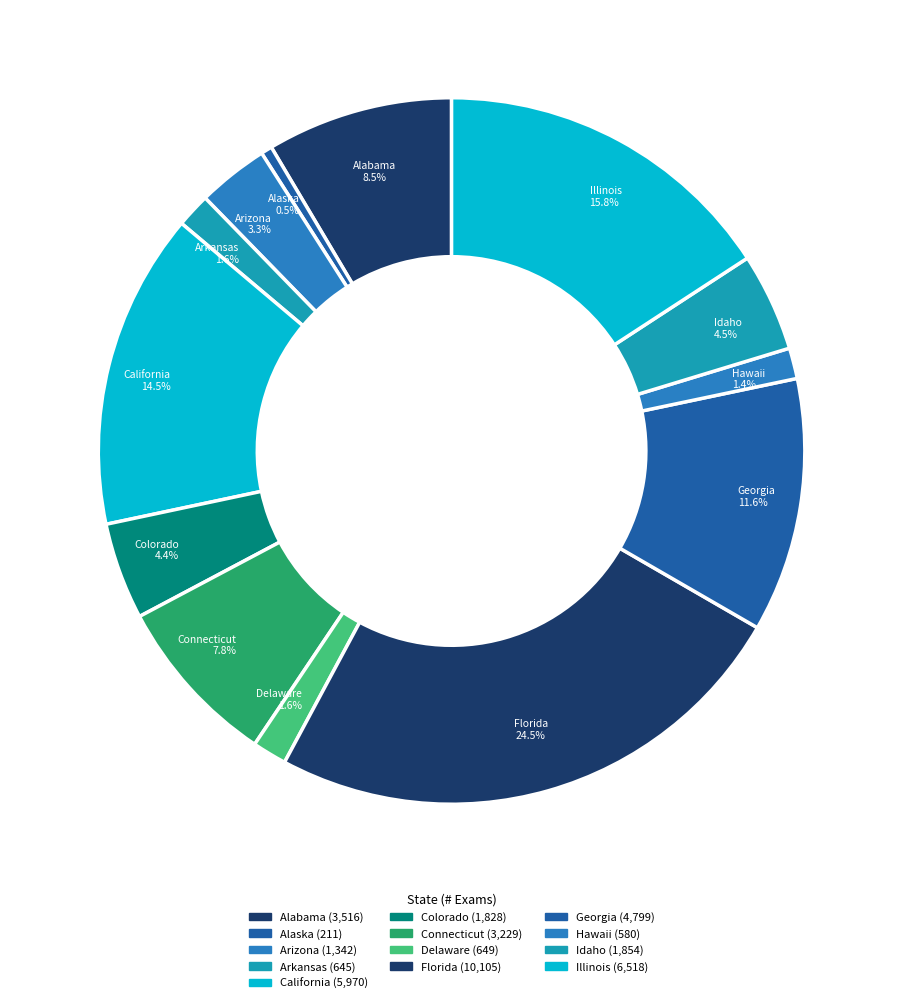

Rank the categories by value from highest to lowest.

Florida, Illinois, California, Georgia, Alabama, Connecticut, Idaho, Colorado, Arizona, Delaware, Arkansas, Hawaii, Alaska